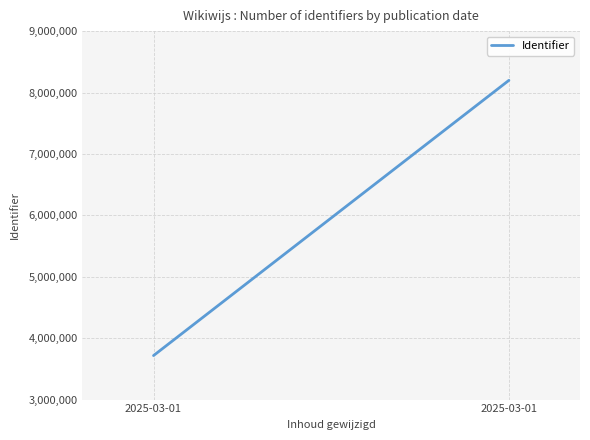

At which category does the chart reach its peak across all series?

2025-03-01